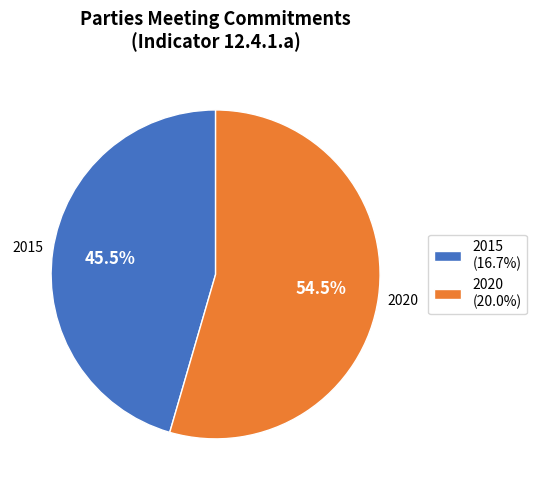

Rank the categories by value from lowest to highest.

2015, 2020